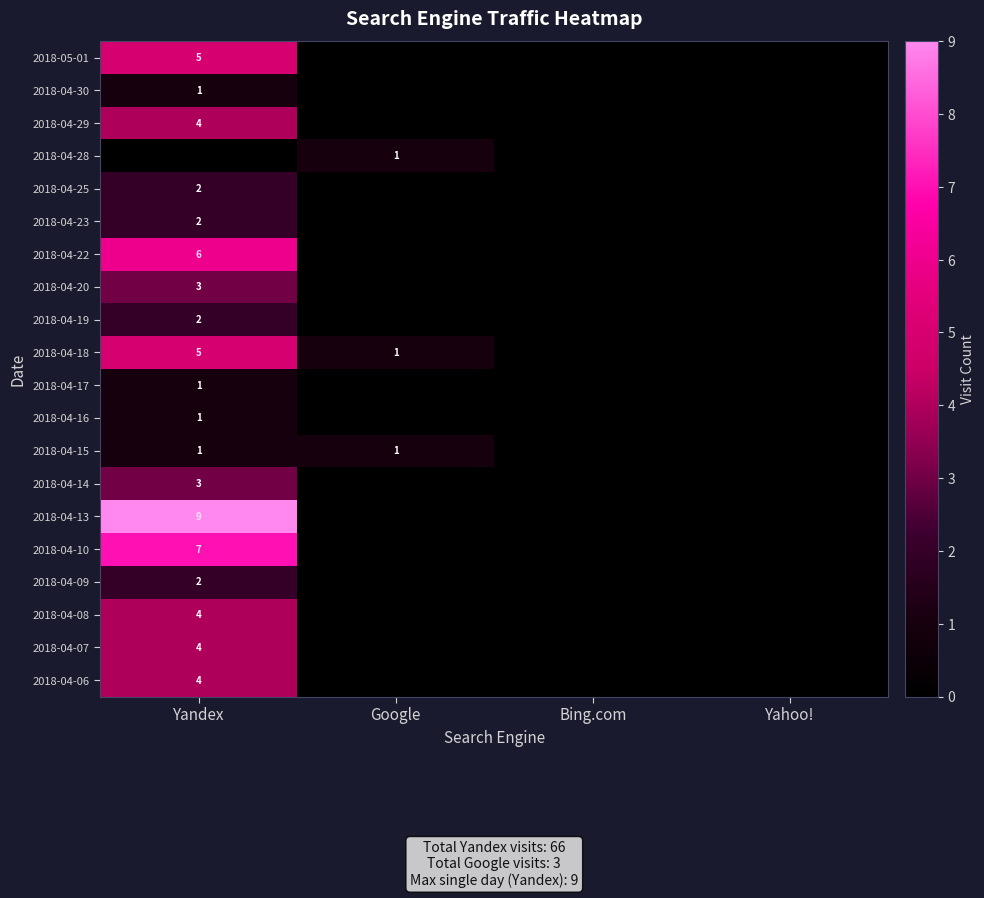

The value of 2018-04-25 at Yandex is 1. True or false?

False